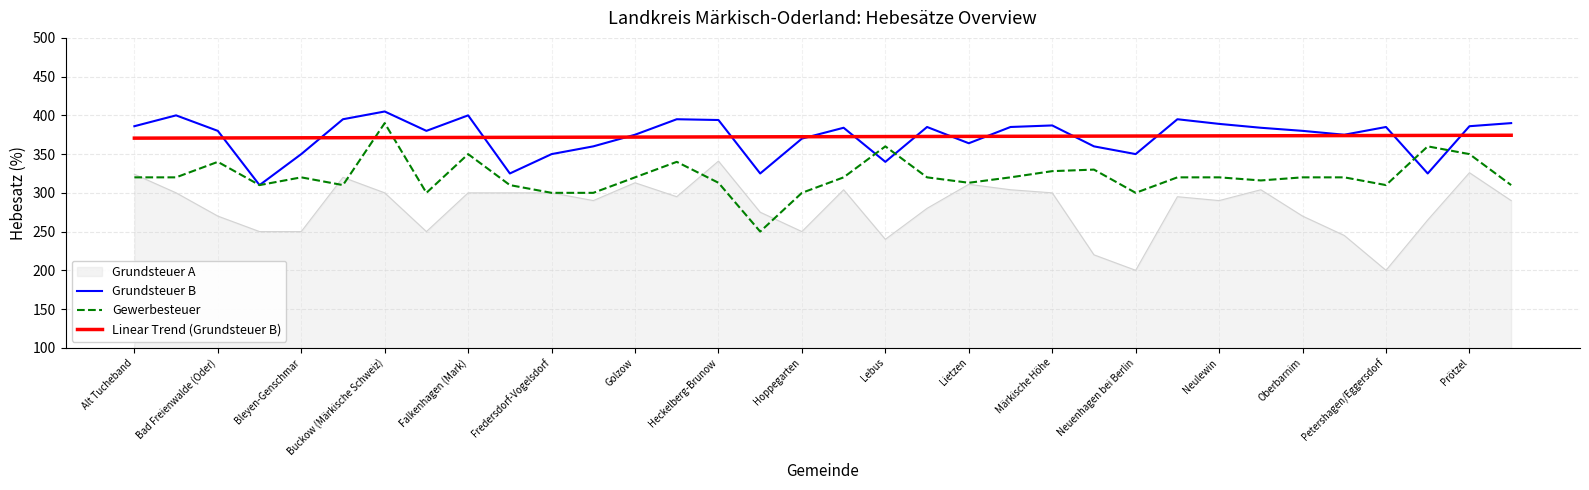

What is the greatest value displayed?

405.0